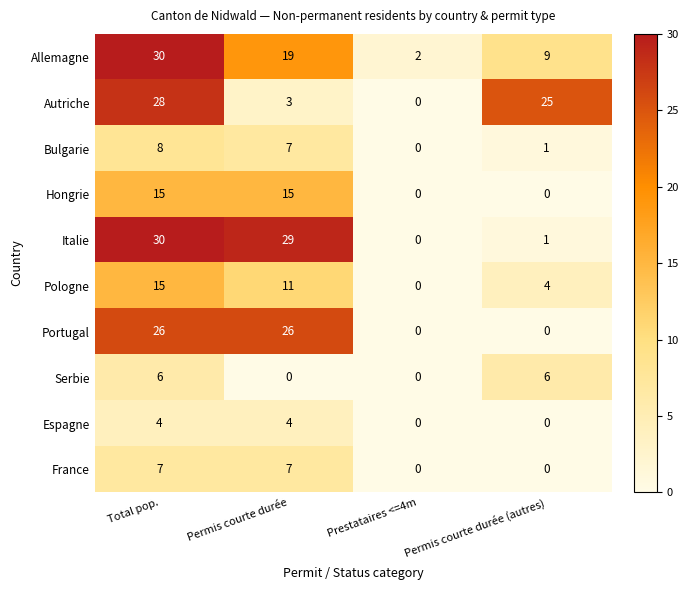

How many distinct data groups are displayed?

10